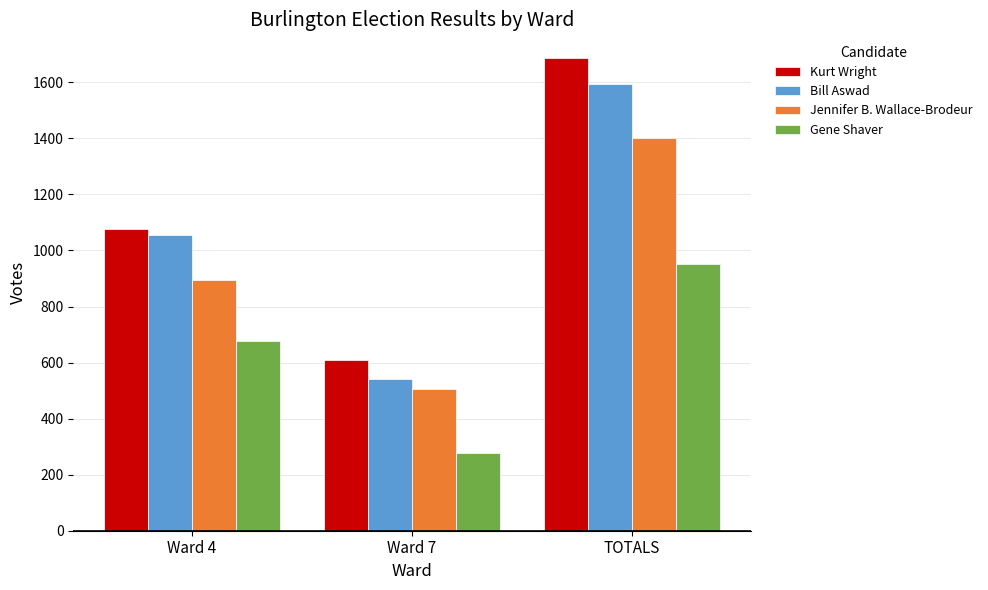

What are all the series names shown in the legend?

Kurt Wright, Bill Aswad, Jennifer B. Wallace-Brodeur, Gene Shaver